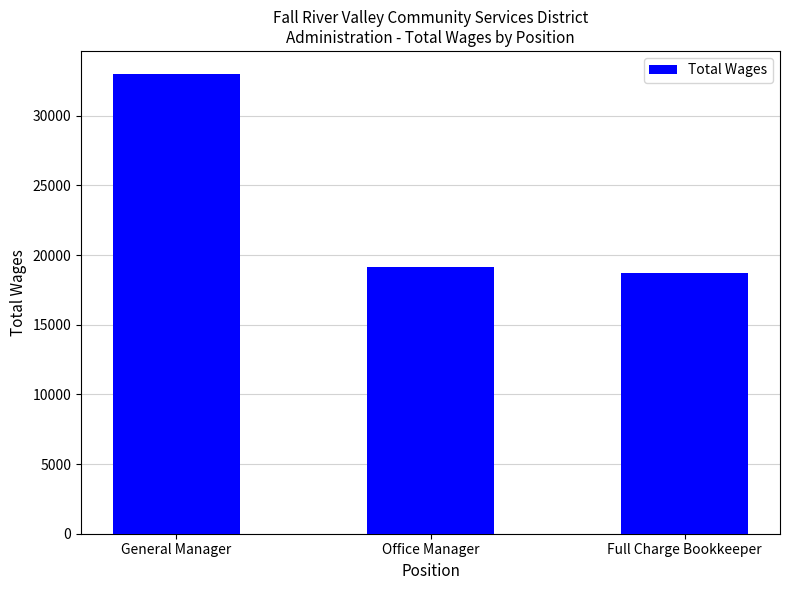

Which label corresponds to the smallest value in the chart?

Full Charge Bookkeeper